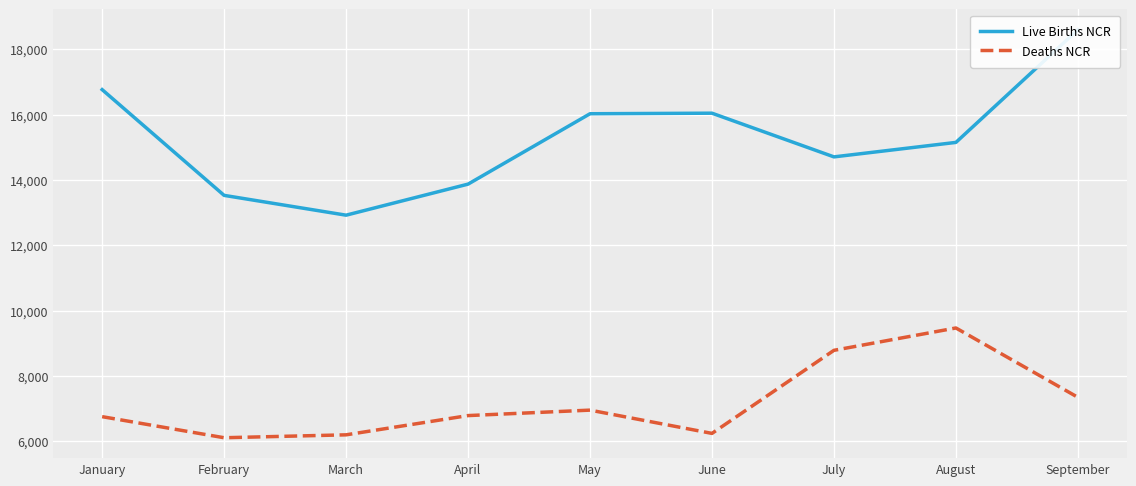

Reading left to right, list all the values displayed in this chart.

Live Births NCR: 16765	13529	12923	13873	16027	16044	14707	15150	18598
Deaths NCR: 6757	6112	6201	6790	6957	6245	8787	9471	7349